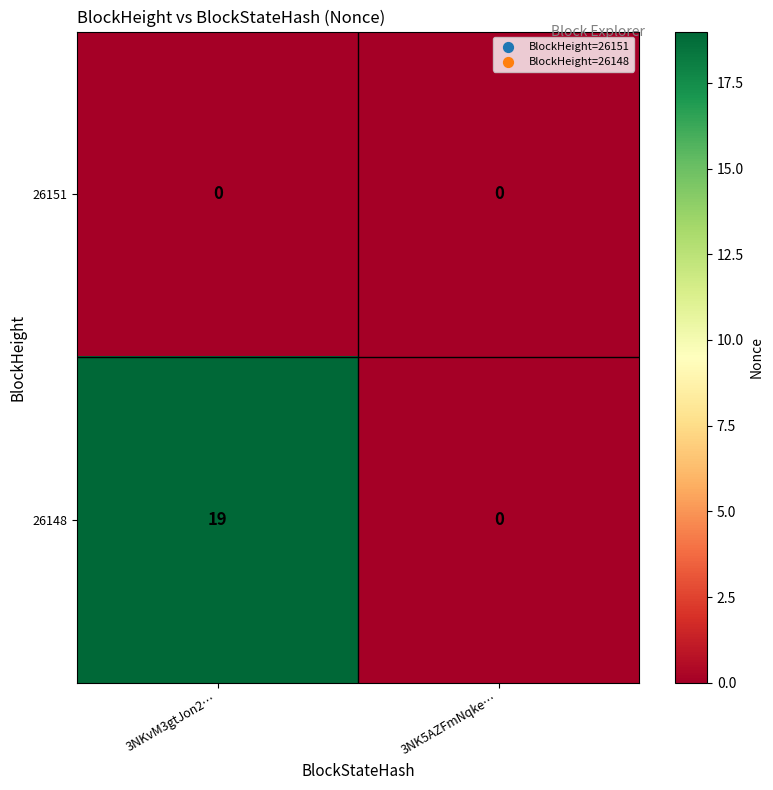

Is it true that 26148 equals 30 at 3NKvM3gtJon2…?

False